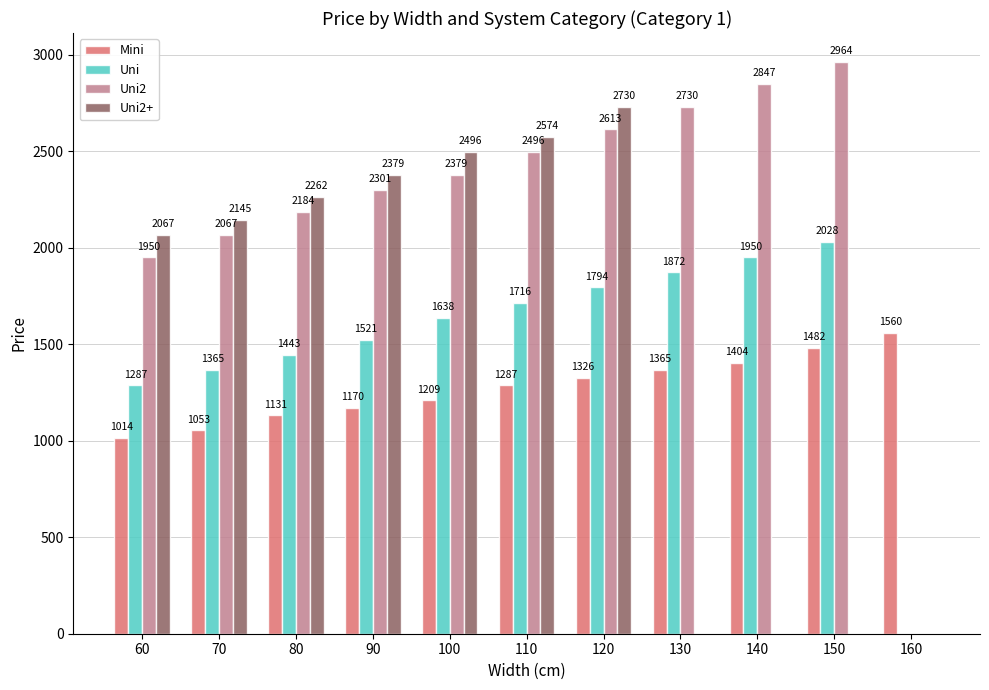

What is the total value across all series at 70?

6630